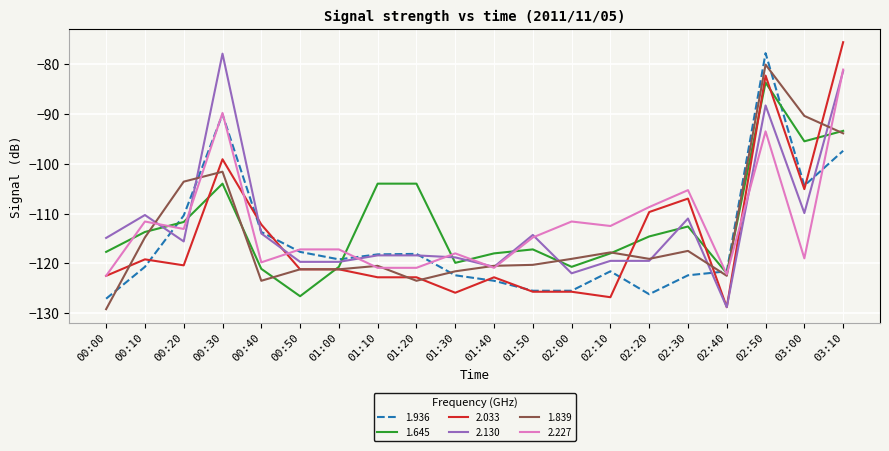

What is the spread (max minus min) of values at 01:20?

19.5